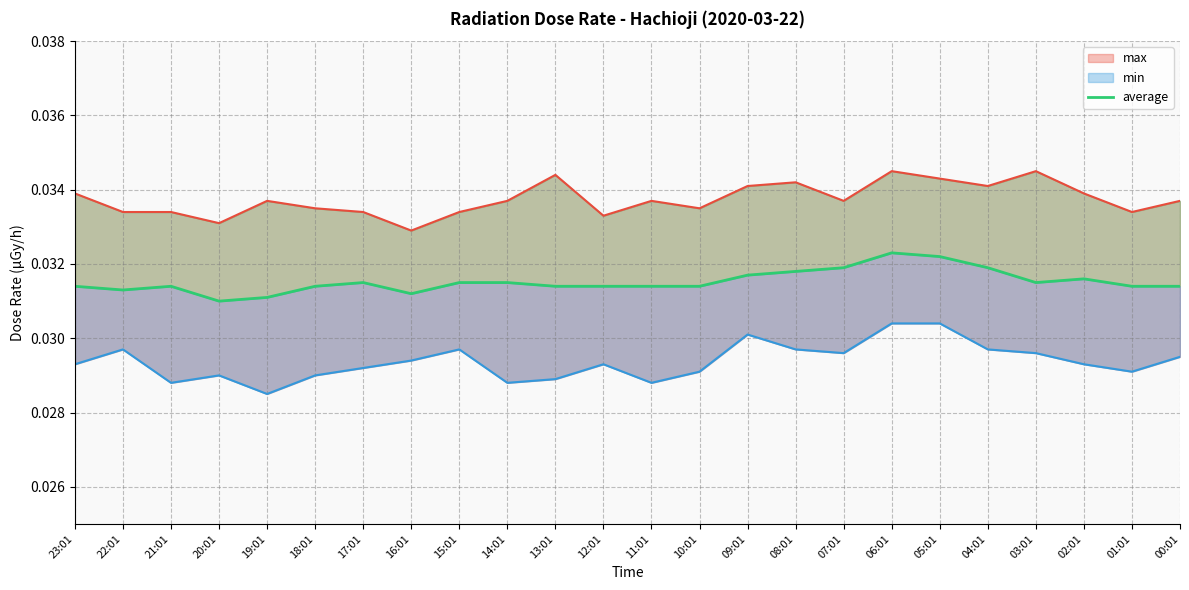

The value at 22:01 is 0.0. True or false?

True